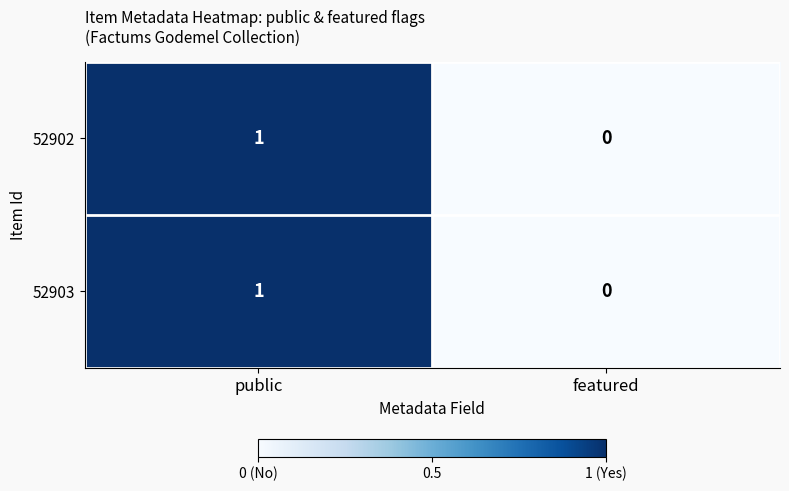

Where is 52902 nearest to the value 0?

featured